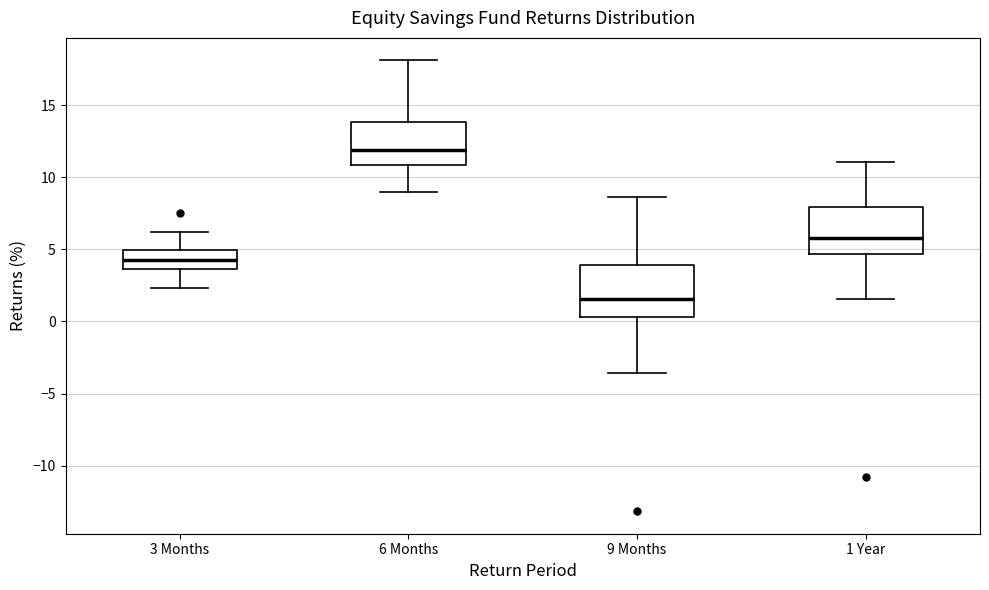

Reading left to right, read every box against the y-axis: the position of its median line, the range the box covers, and the ends of its whiskers. The values are not printed on the chart, so give them approximately, as read against the axis.

3 Months: median 4.5, box 3.5 to 5.0, whiskers 2.5 to 6.0
6 Months: median 12.0, box 11.0 to 14.0, whiskers 9.0 to 18.0
9 Months: median 1.5, box 0.5 to 4.0, whiskers -3.5 to 8.5
1 Year: median 6.0, box 4.5 to 8.0, whiskers 1.5 to 11.0